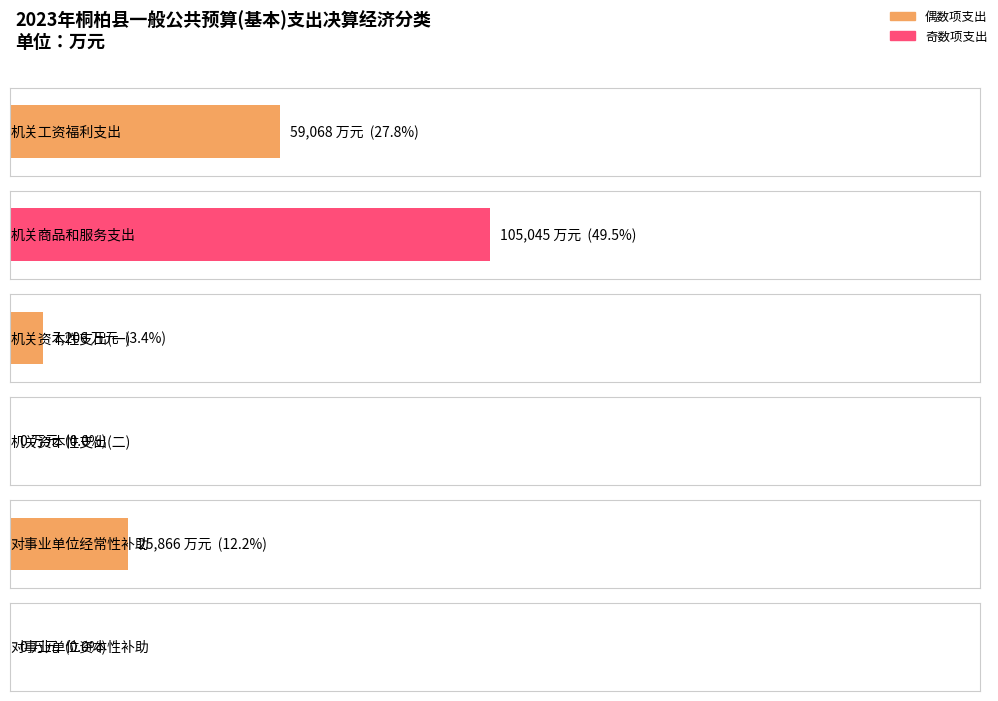

How many positive values are there?

4